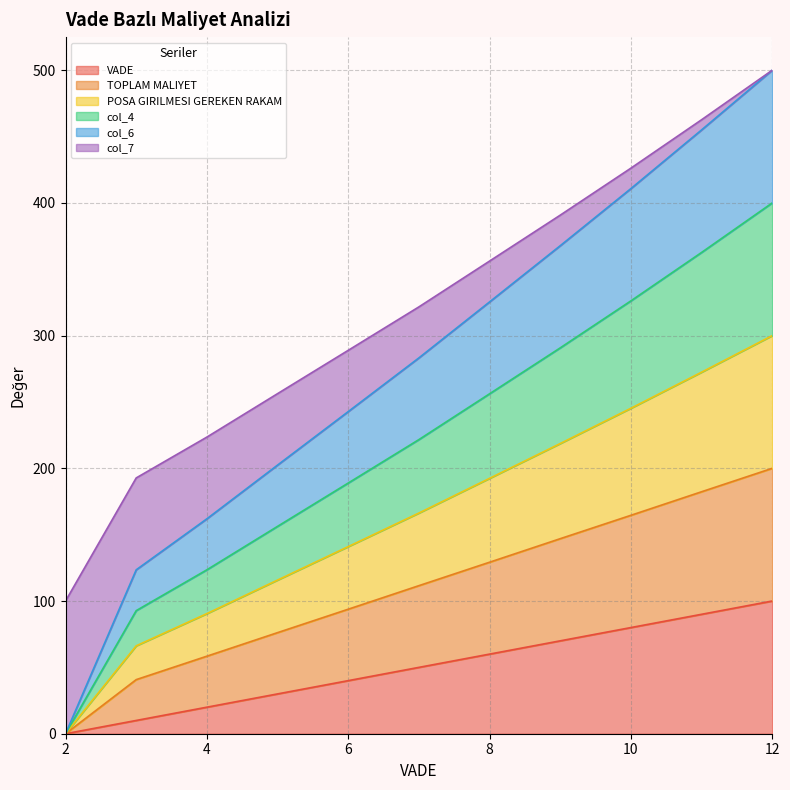

What is the value of the VADE point at the 4th from the left?

30.0